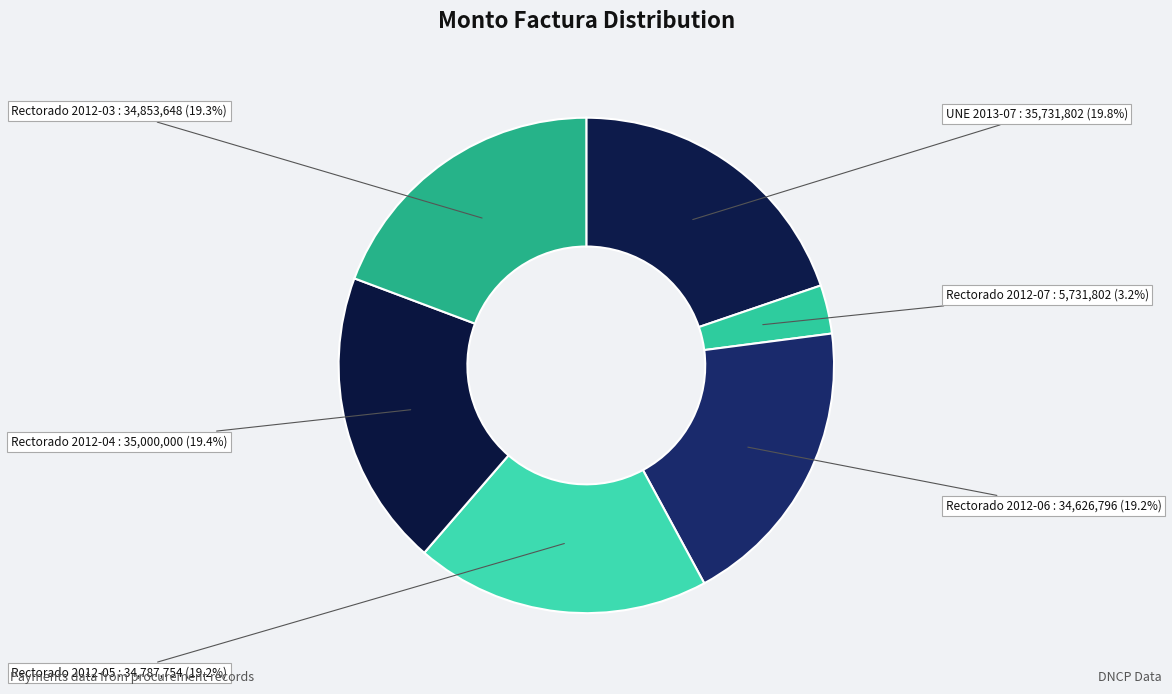

How many slices are in this pie chart?

6